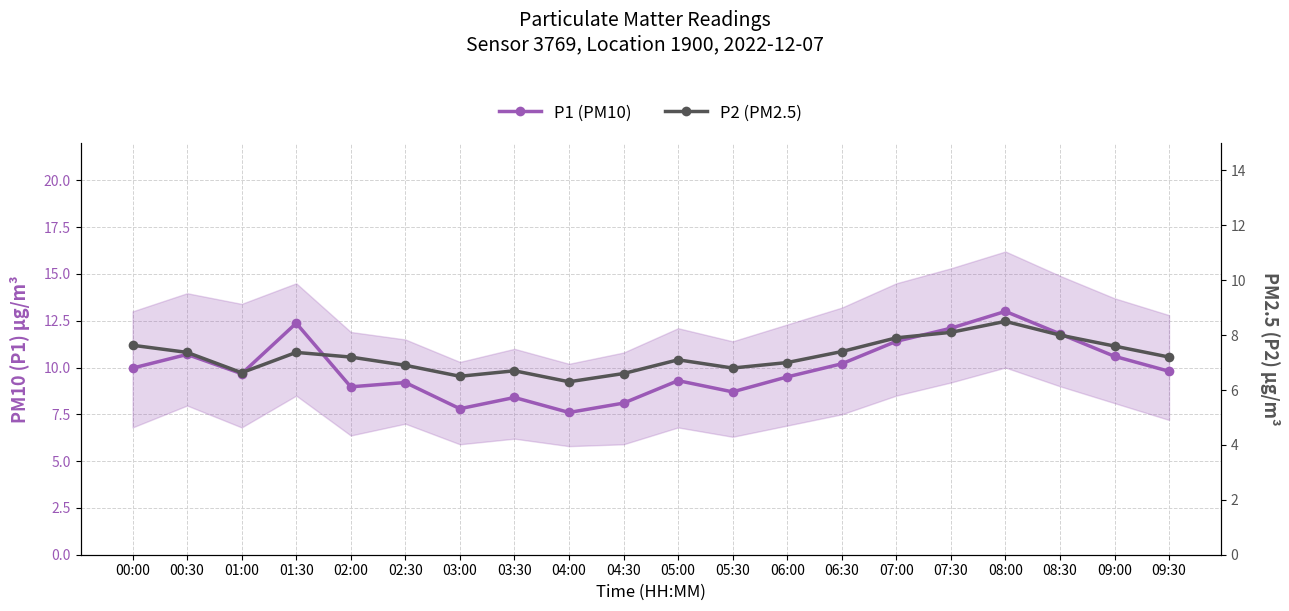

What value does the P1 (PM10) series have at 06:30?

10.2